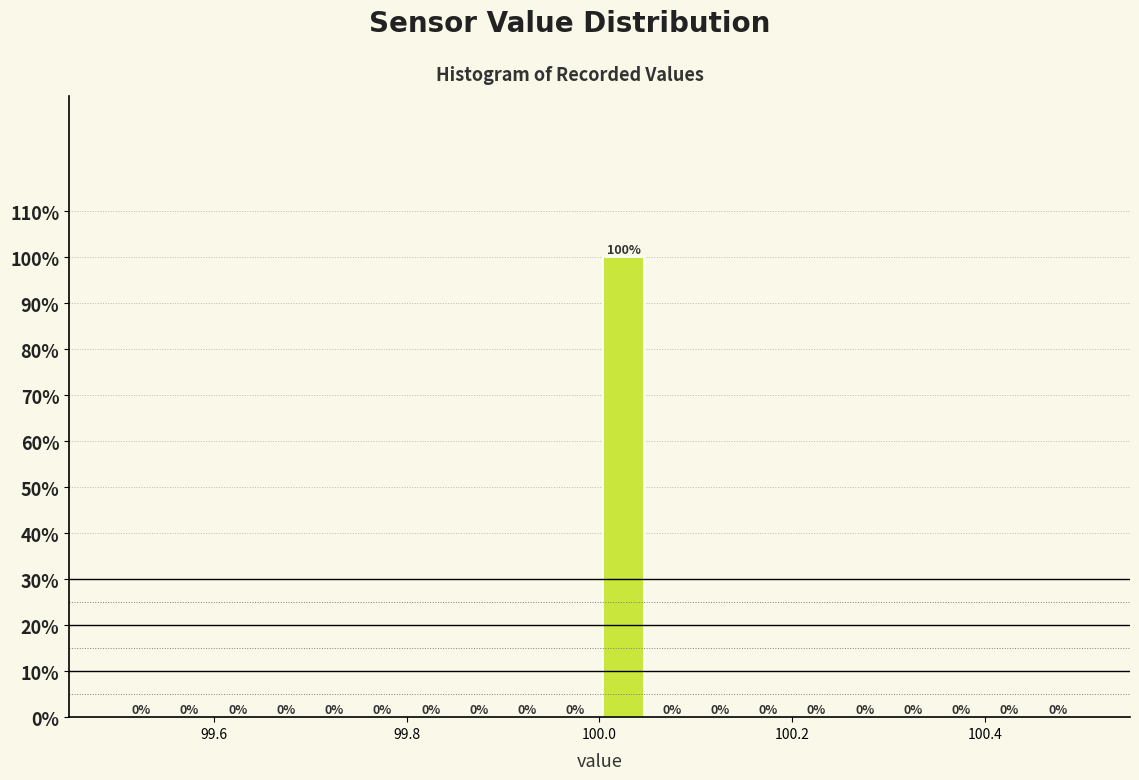

Around what value on the x-axis is the tallest bar? Give the approximate position of its centre, as read against the axis.

100.02